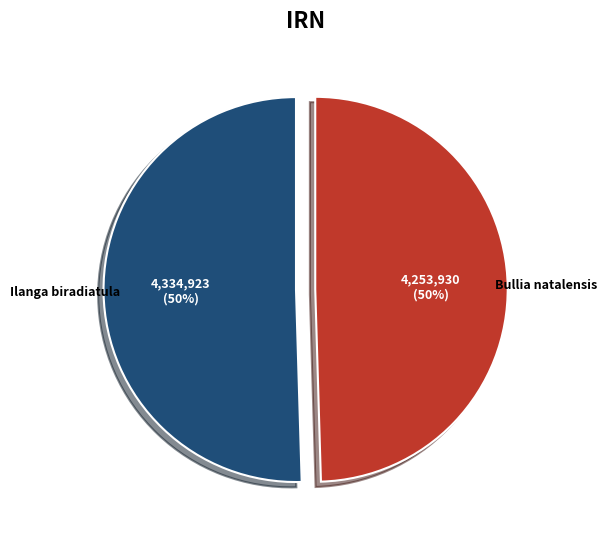

Count the number of slices in the pie.

2